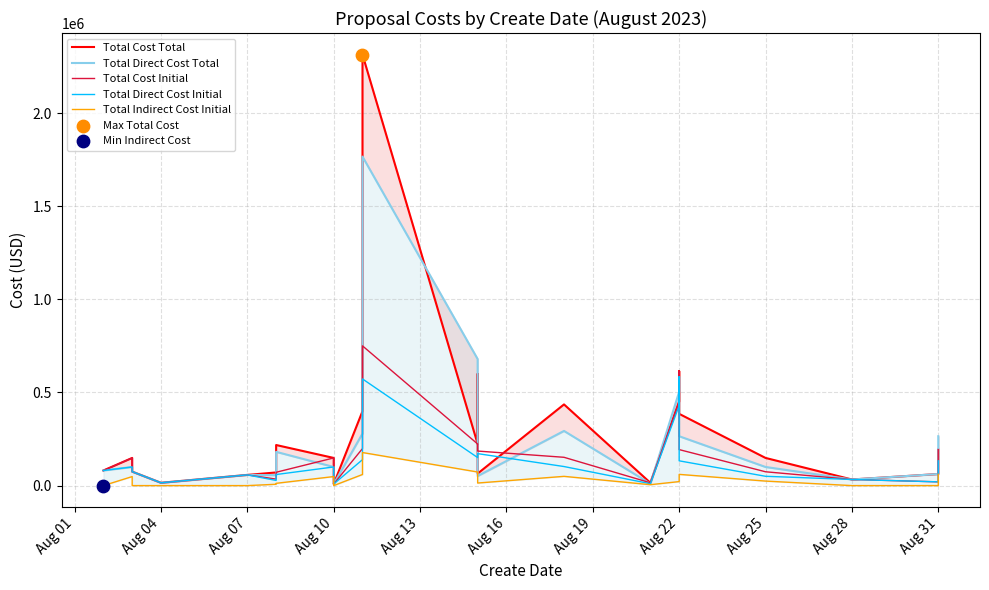

Which series has the largest total across all categories?

Total Cost Total